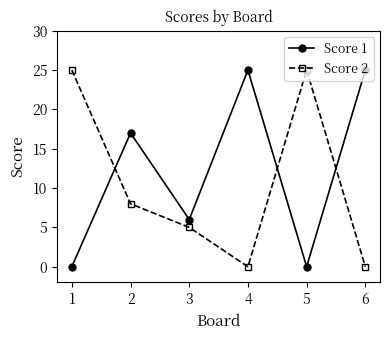

What is the greatest value displayed?

25